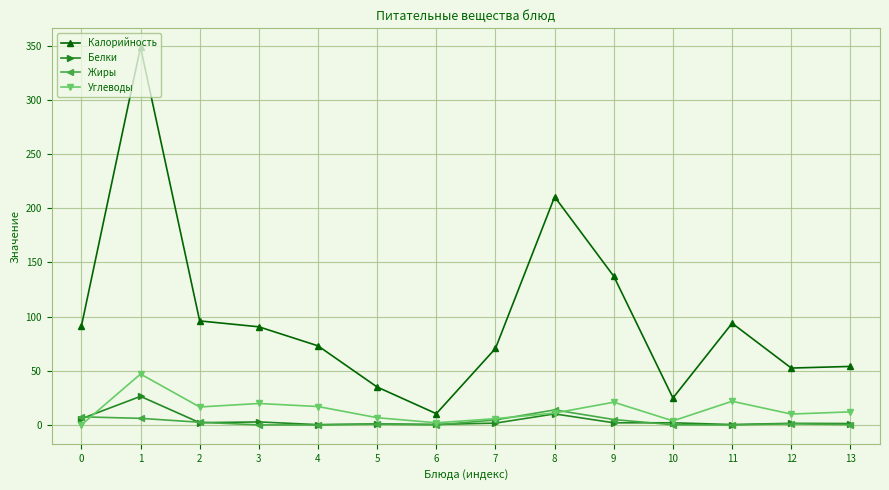

The Жиры series shows 13.9 at 8. True or false?

True